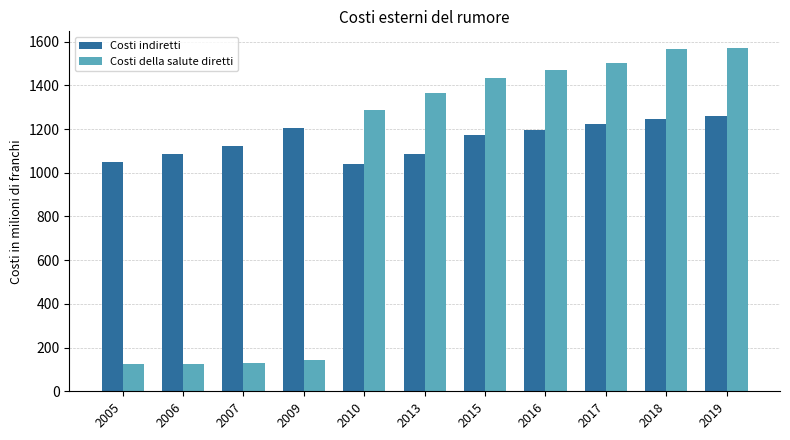

What are all the series names shown in the legend?

Costi indiretti, Costi della salute diretti